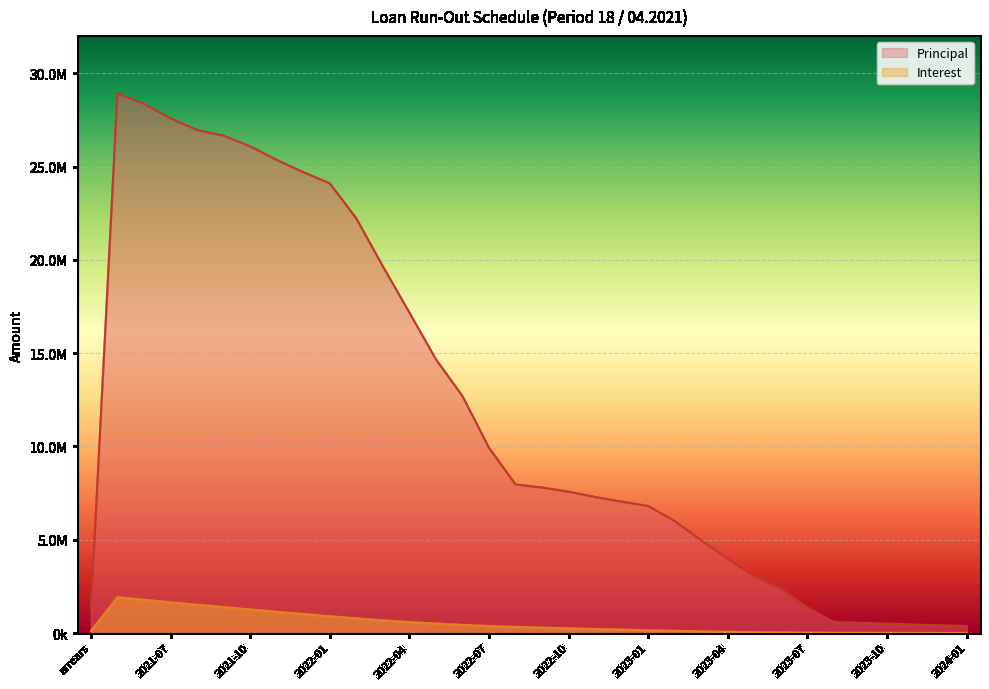

Reading left to right, transcribe all the data shown in this chart.

Principal: arrears=1270709.1	2021-05=28918944.3	2021-06=28359008.5	2021-07=27578459.6	2021-08=26957034.7	2021-09=26649591.2	2021-10=26082199.8	2021-11=25351410.0	2021-12=24695442.1	2022-01=24097981.2	2022-02=22217443.4	2022-03=19653331.9	2022-04=17174555.0	2022-05=14668591.8	2022-06=12698202.7	2022-07=9927977.5	2022-08=7962741.5	2022-09=7799280.6	2022-10=7577436.9	2022-11=7291044.2	2022-12=7042246.3	2023-01=6809852.1	2023-02=5997853.9	2023-03=4963656.9	2023-04=3978107.6	2023-05=3033468.2	2023-06=2361555.8	2023-07=1364409.3	2023-08=587174.2	2023-09=549771.1	2023-10=506139.0	2023-11=457934.5	2023-12=416366.0	2024-01=378186.9
Interest: arrears=116840.4	2021-05=1924893.5	2021-06=1787490.9	2021-07=1652748.1	2021-08=1521715.0	2021-09=1393630.5	2021-10=1267012.0	2021-11=1143094.0	2021-12=1022641.3	2022-01=905303.7	2022-02=790807.2	2022-03=685242.7	2022-04=591865.4	2022-05=510261.8	2022-06=440566.3	2022-07=380233.1	2022-08=333062.3	2022-09=295228.4	2022-10=258171.9	2022-11=222169.0	2022-12=187526.7	2023-01=154066.6	2023-02=121710.4	2023-03=93212.8	2023-04=69628.7	2023-05=50727.7	2023-06=36313.8	2023-07=25093.9	2023-08=18611.1	2023-09=15821.1	2023-10=13209.1	2023-11=10804.4	2023-12=8628.5	2024-01=6650.1